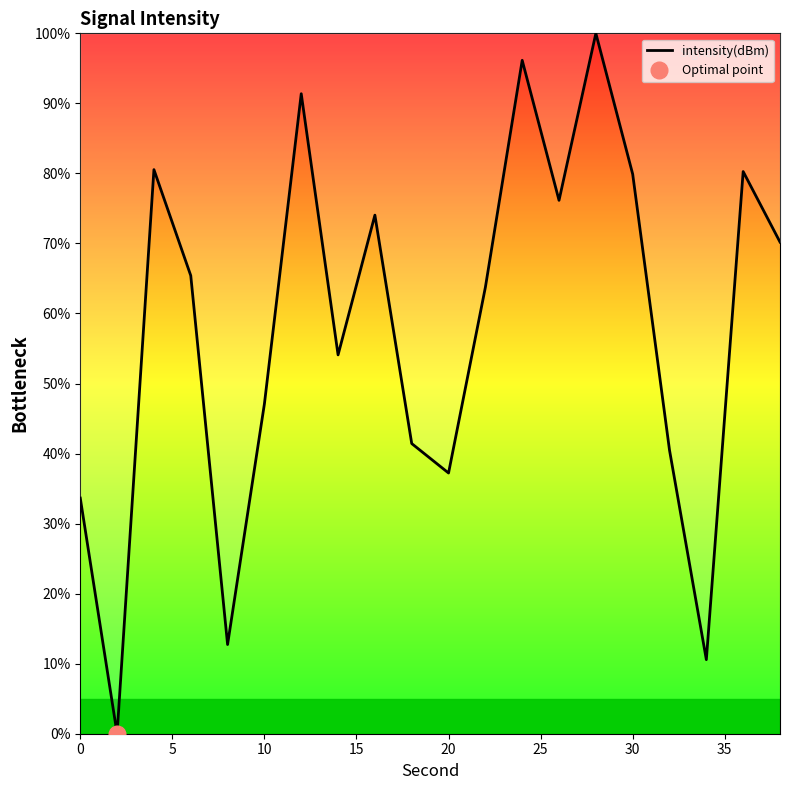

What is the maximum value for intensity(dBm)?

100.0